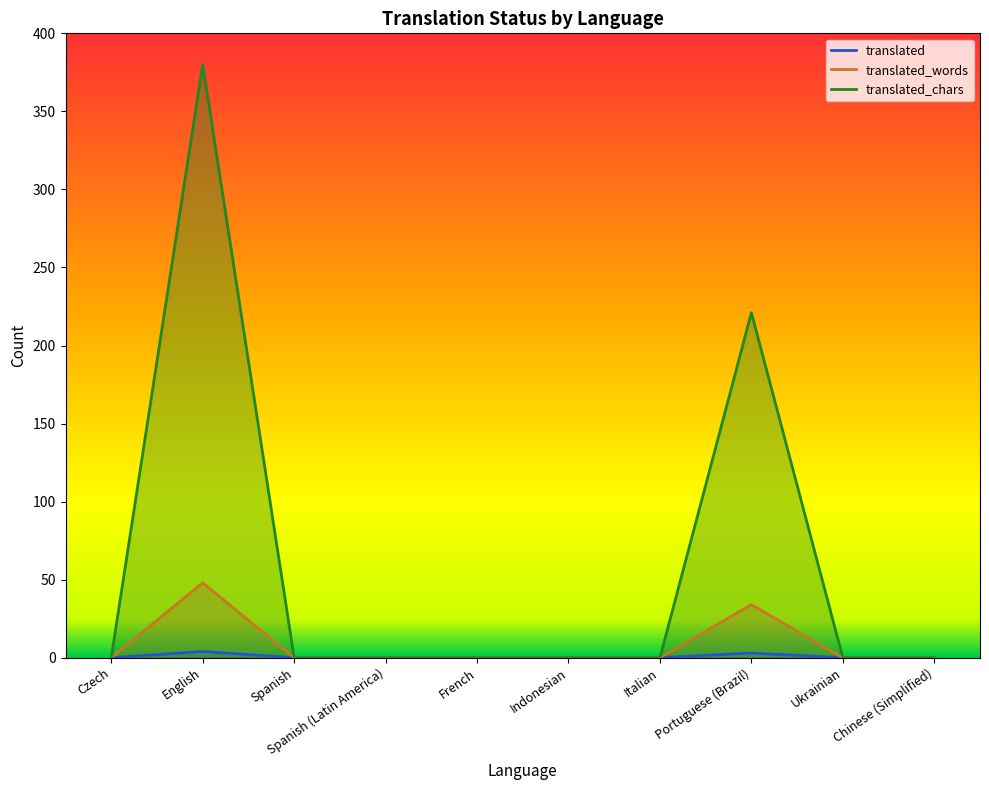

How many data points in translated are above 0?

2